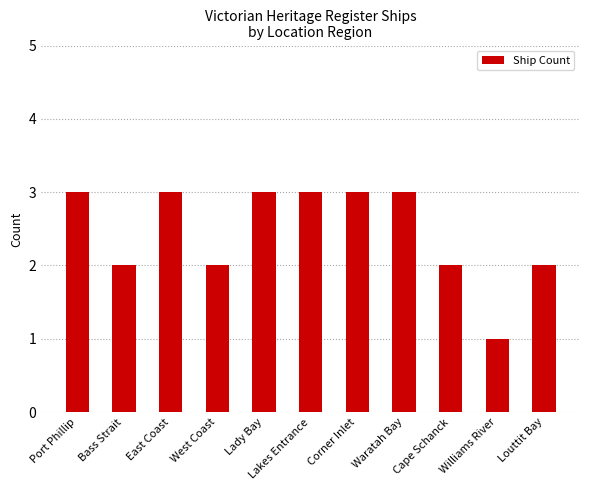

How many series are shown in this chart?

1